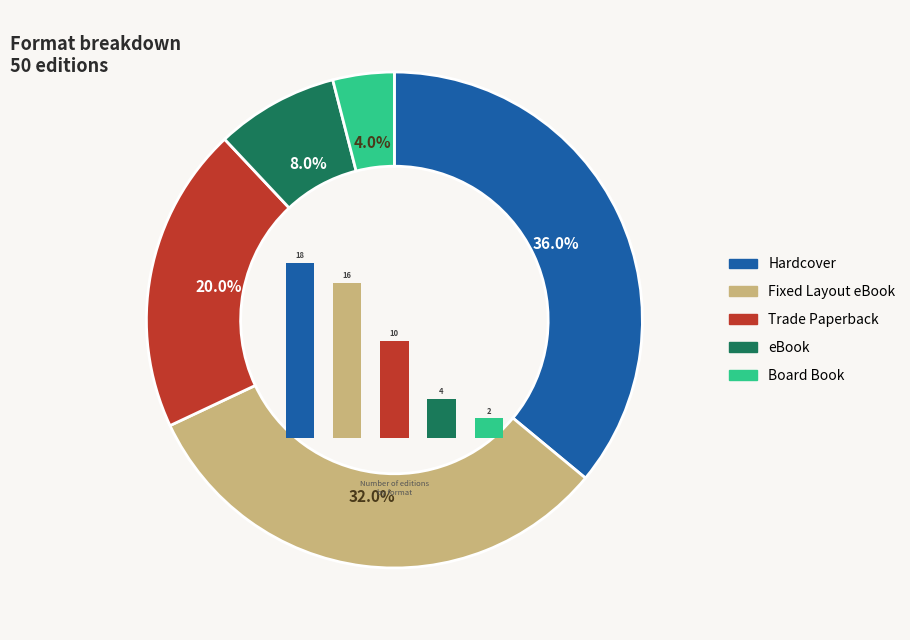

To the nearest percent, what portion does Board Book represent?

4%